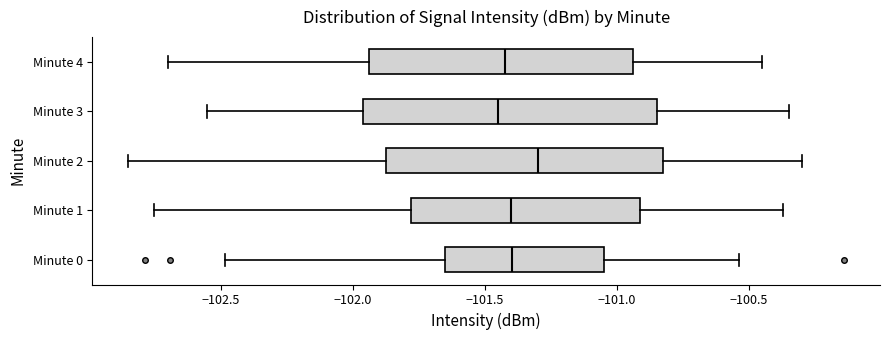

Comparing the boxes themselves (not the whiskers), which one is the widest?

Minute 3